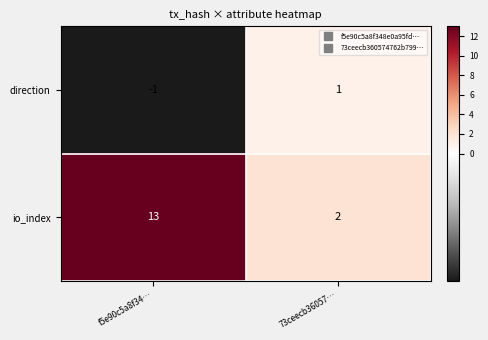

Reading left to right, list all the values displayed in this chart.

direction: -1	1
io_index: 13	2